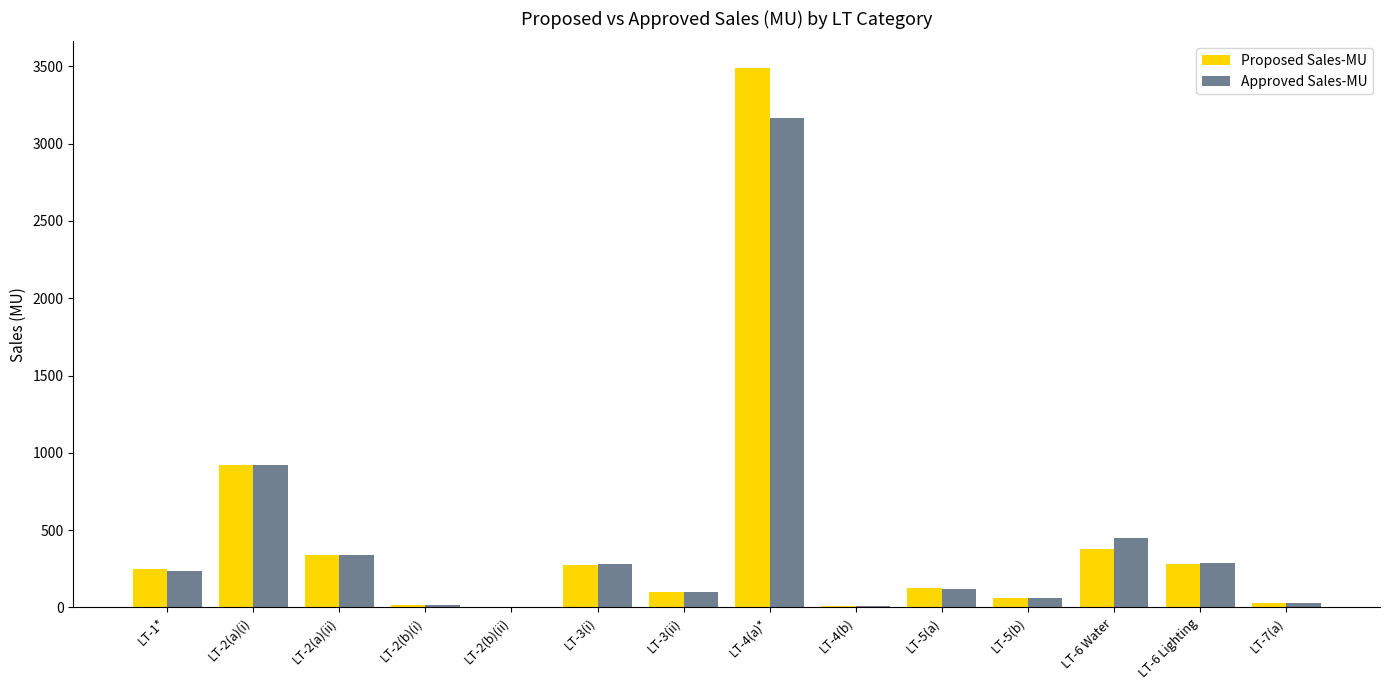

How many groups of bars are there?

14